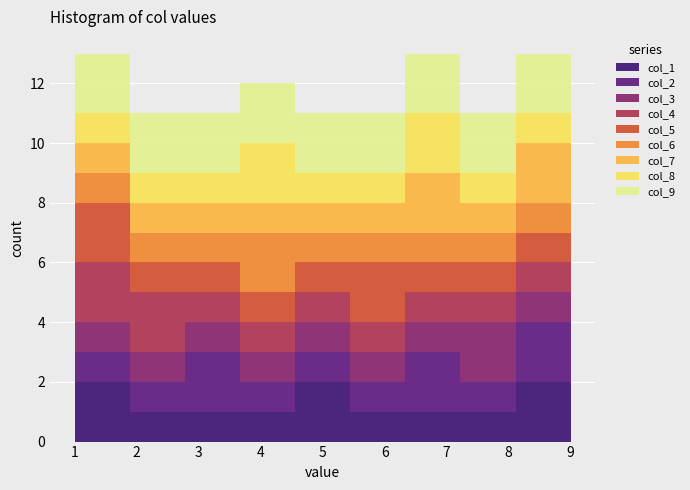

Reading left to right, transcribe this chart: for each stacked bar, give the range it covers on the x-axis and its total height. Neither the bar edges nor the heights are printed on the chart, so give them approximately, as read against the axes.

1.0 to 1.9: 13
1.9 to 2.8: 11
2.8 to 3.7: 11
3.7 to 4.6: 12
4.6 to 5.4: 11
5.4 to 6.3: 11
6.3 to 7.2: 13
7.2 to 8.1: 11
8.1 to 9.0: 13